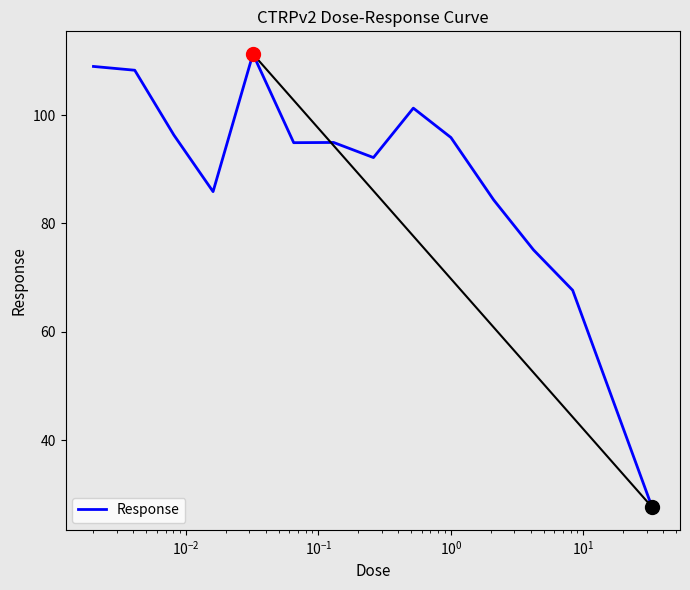

What is the maximum value shown in the chart?

111.3